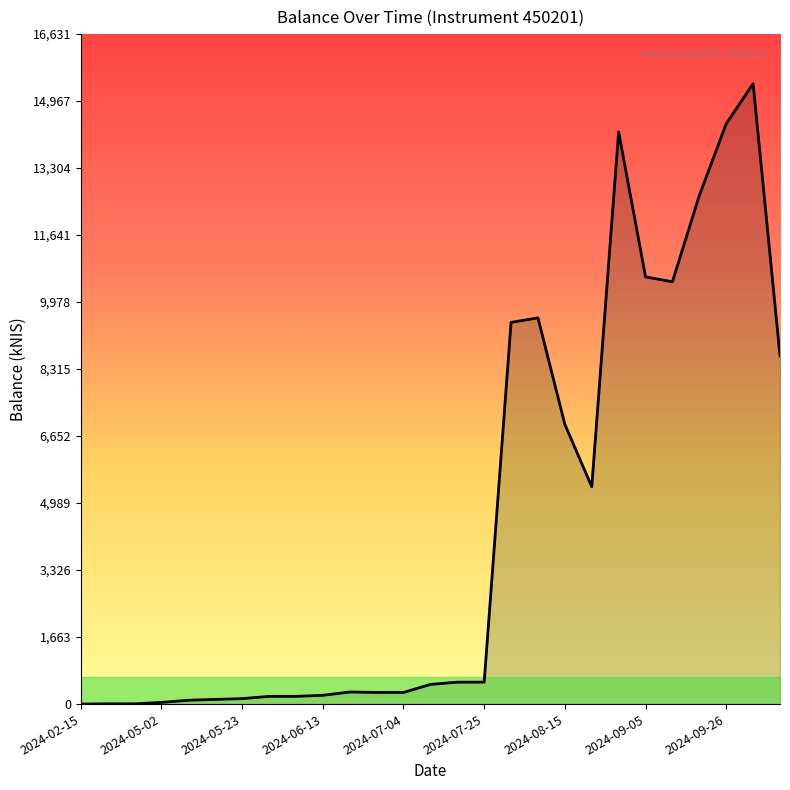

What is the greatest value displayed?

15399.1